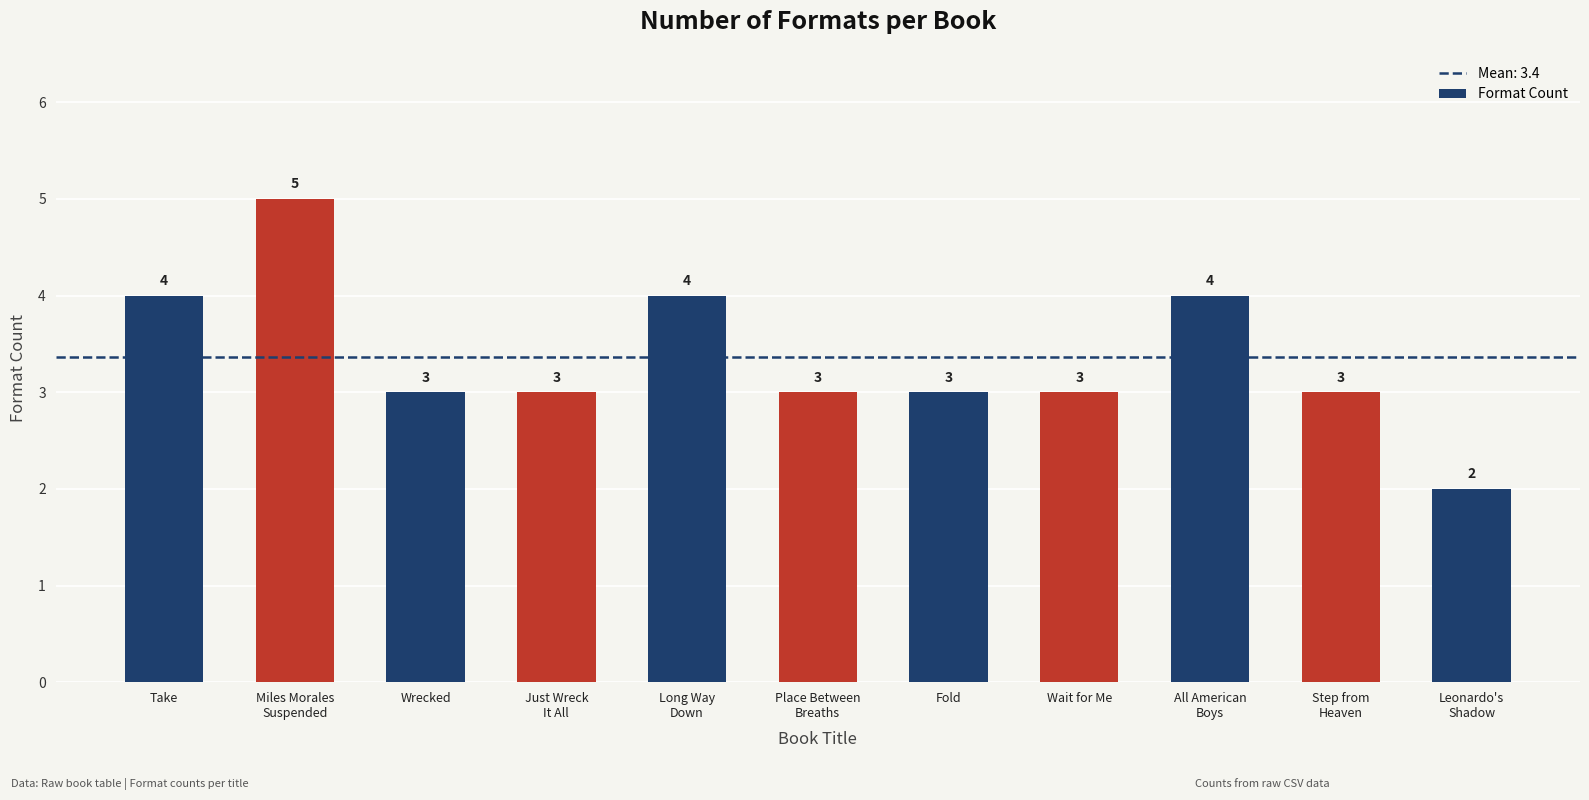

How many values are below 3?

1